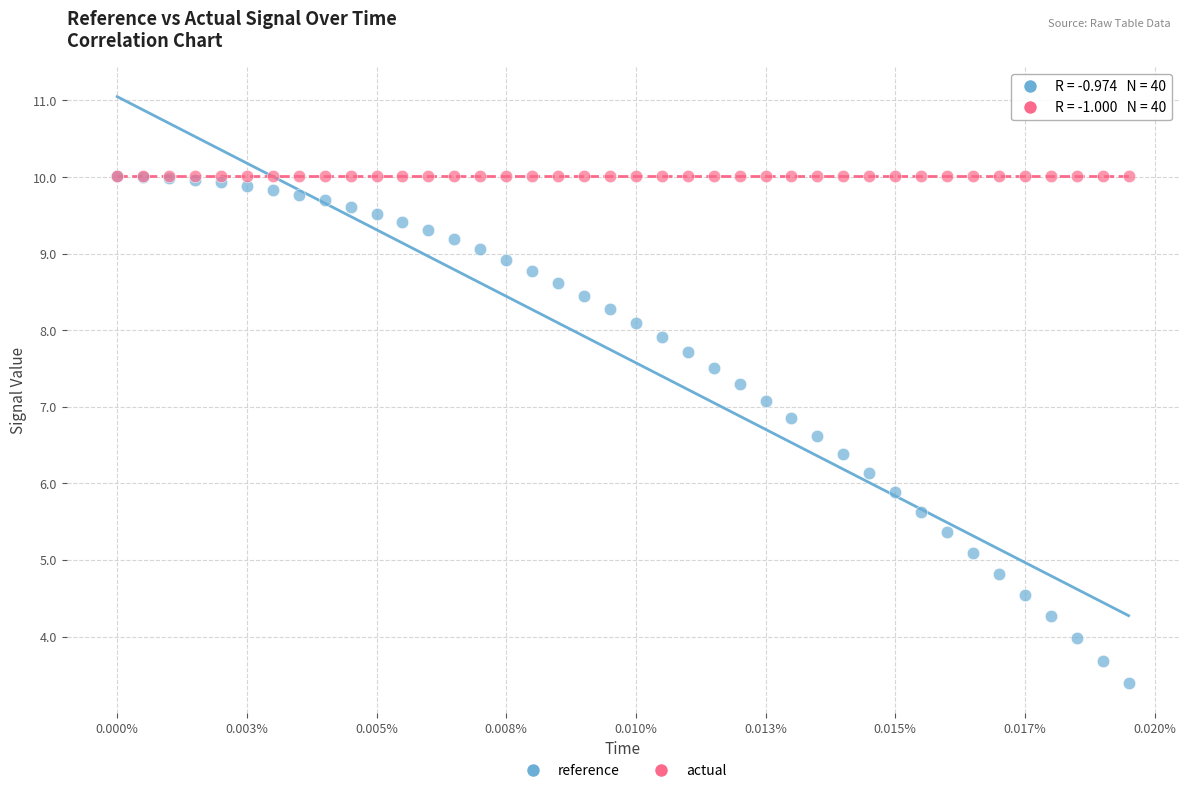

Which series reaches the minimum Y coordinate?

reference